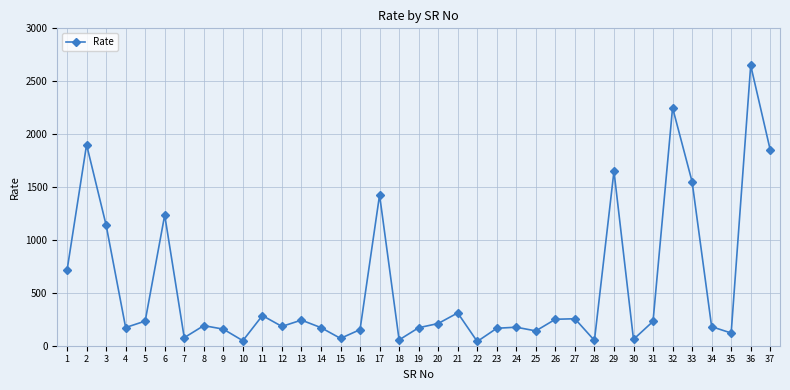

What is the ratio of the value at 21 to the value at 34?

1.7